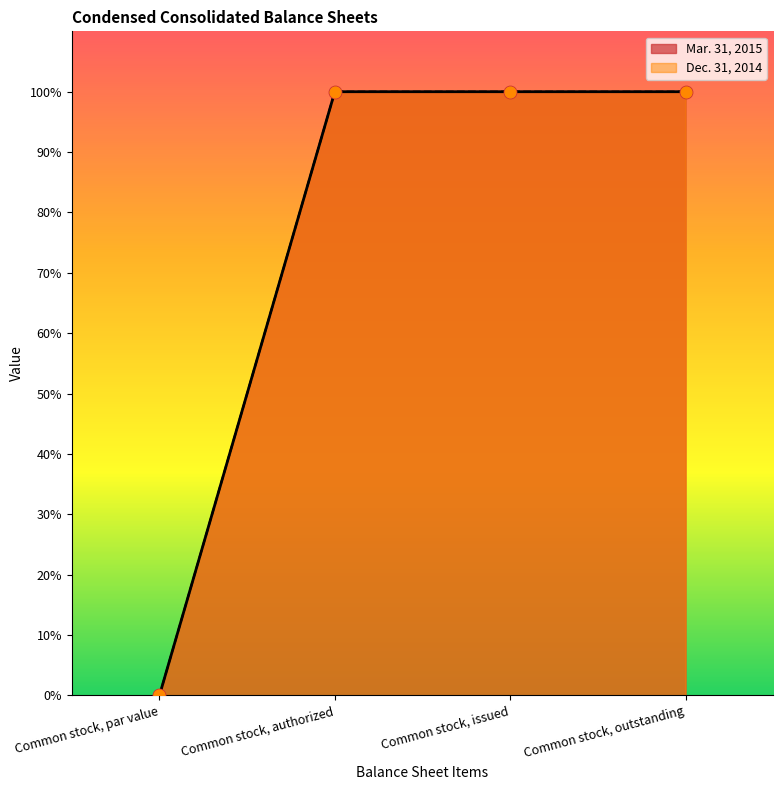

What is the total value across all series at Common stock, authorized?

200.0